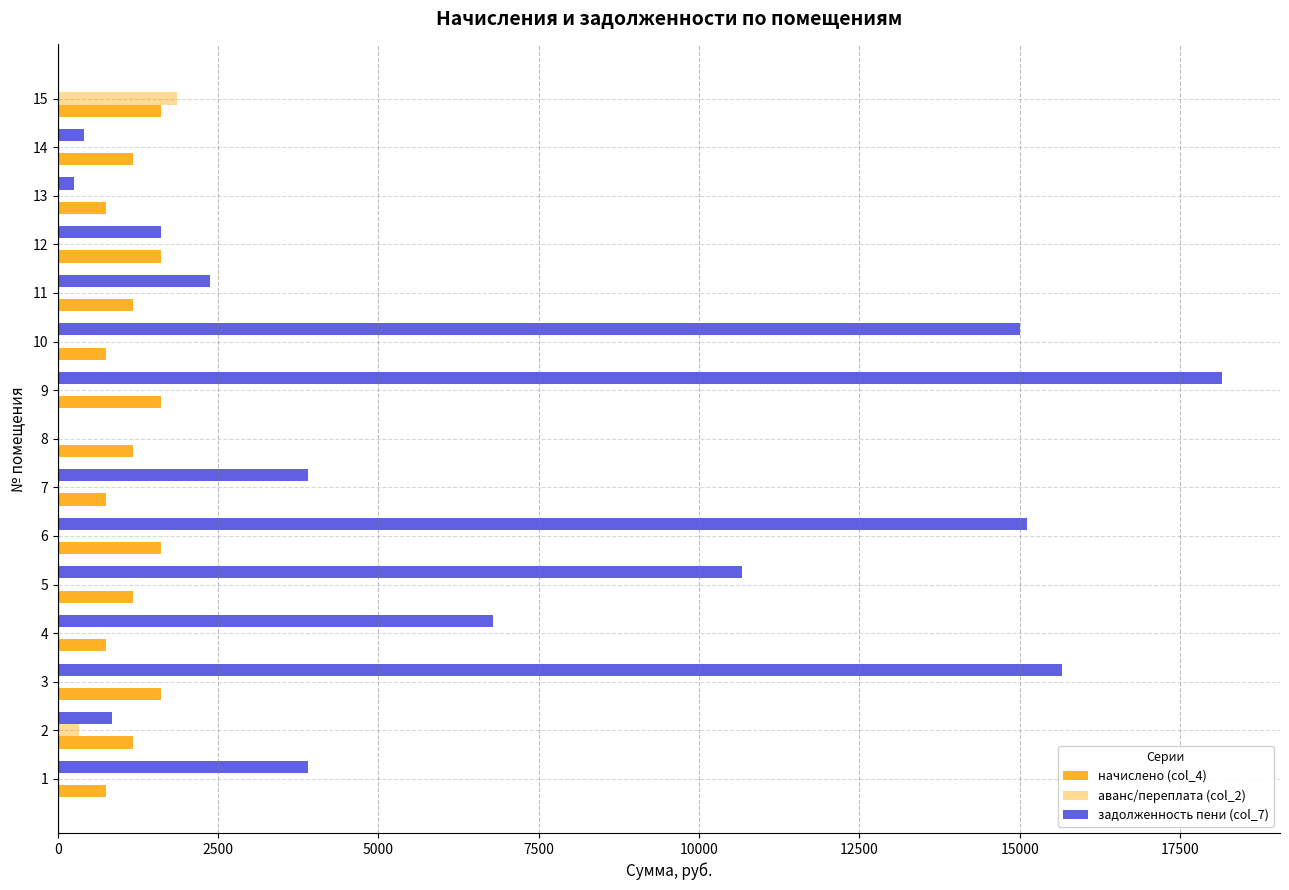

What is the sum of the задолженность пени (col_7) values at 10 and 3?

30660.5